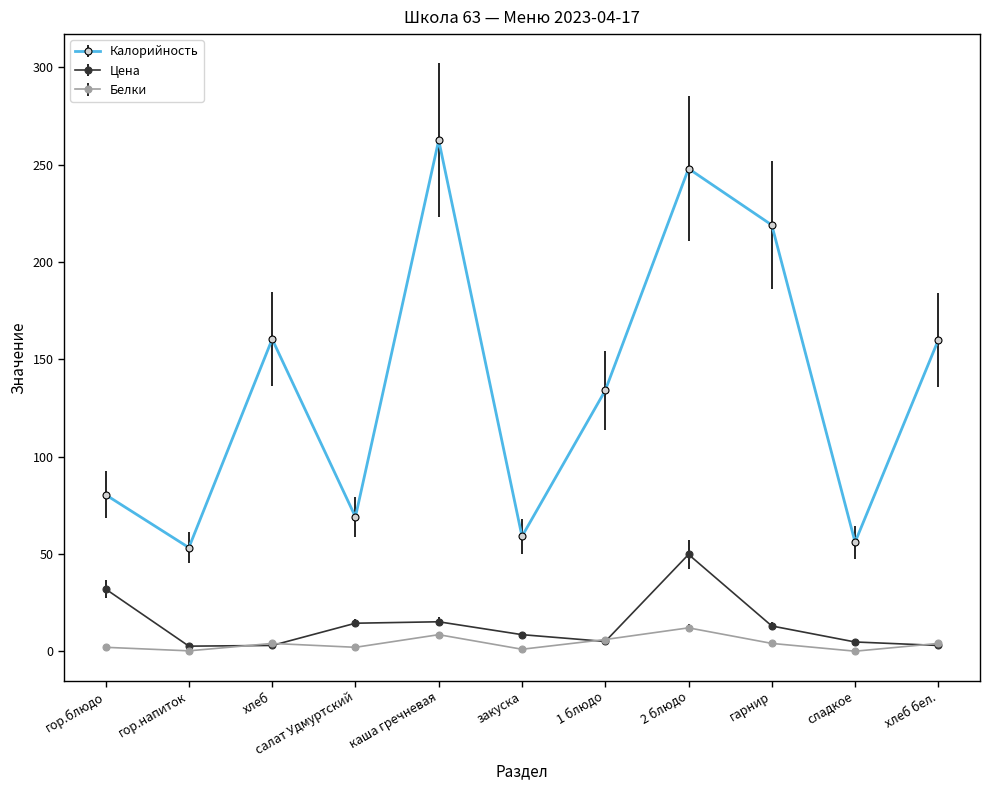

What is the difference between the maximum and minimum values in the Калорийность series?

209.4